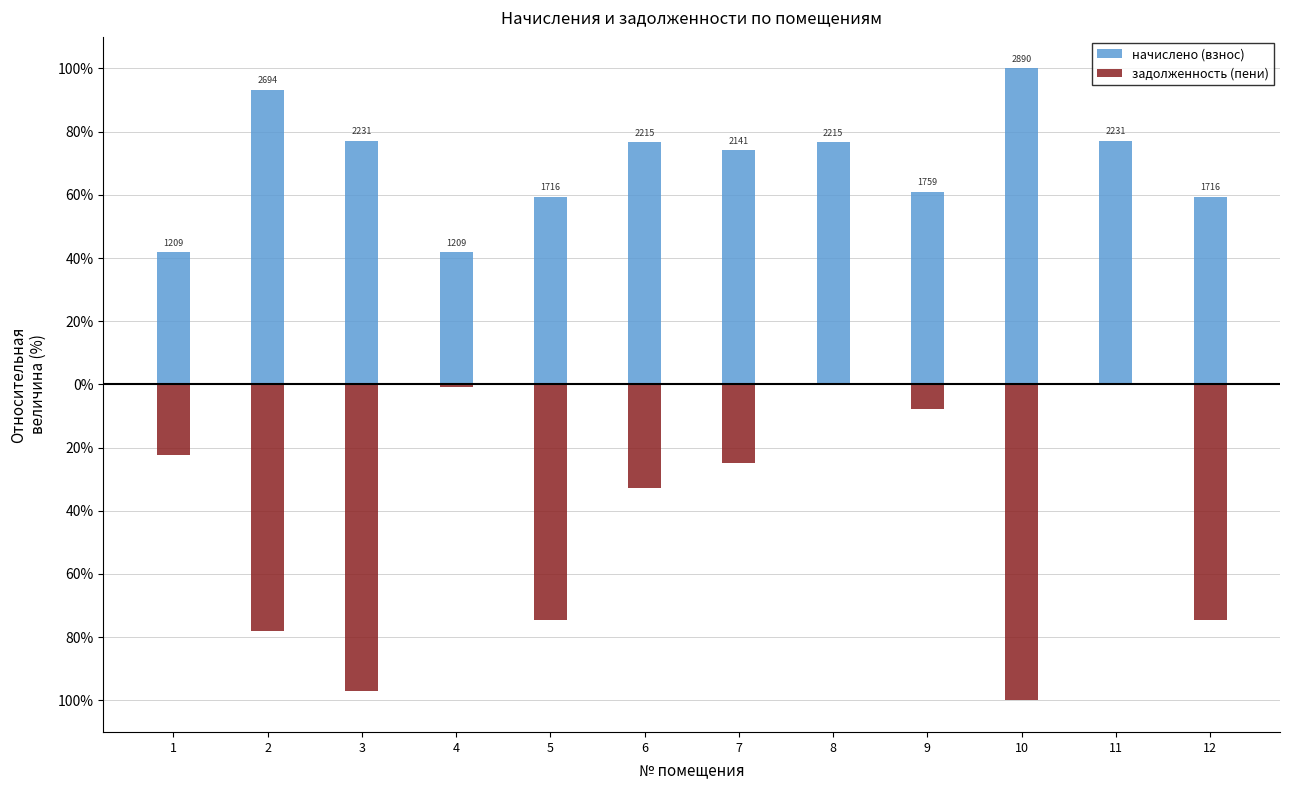

At which label is задолженность (пени) closest to -50?

6